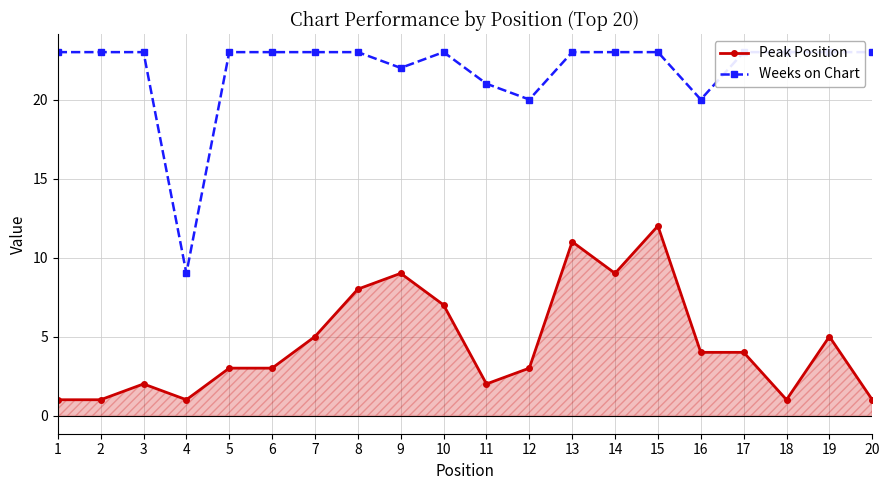

What is the value of the Weeks on Chart point at the 8th from the left?

23